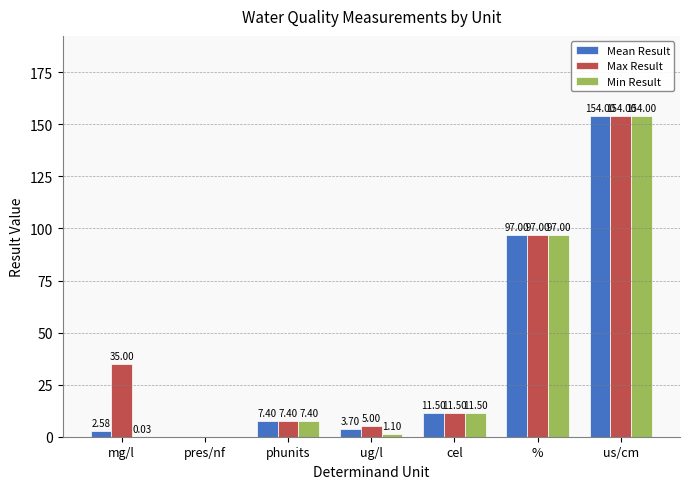

Which label corresponds to the largest value in the chart?

us/cm